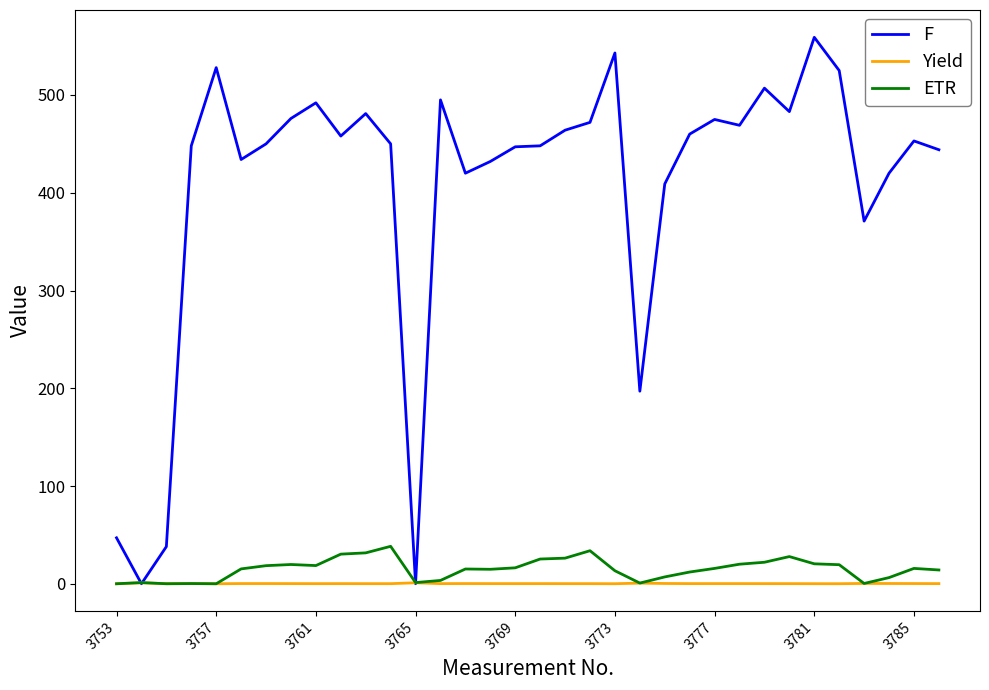

How many values in the Yield series exceed 0?

32